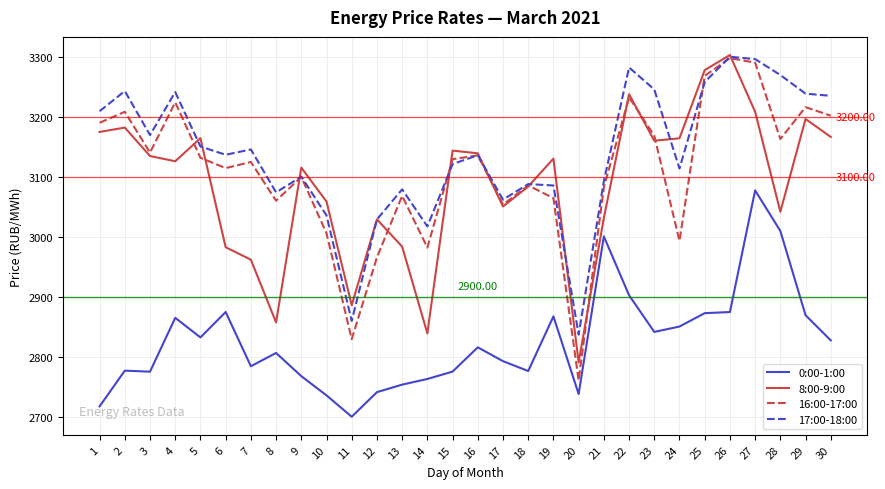

True or false: 16:00-17:00 and 0:00-1:00 intersect in this chart.

False